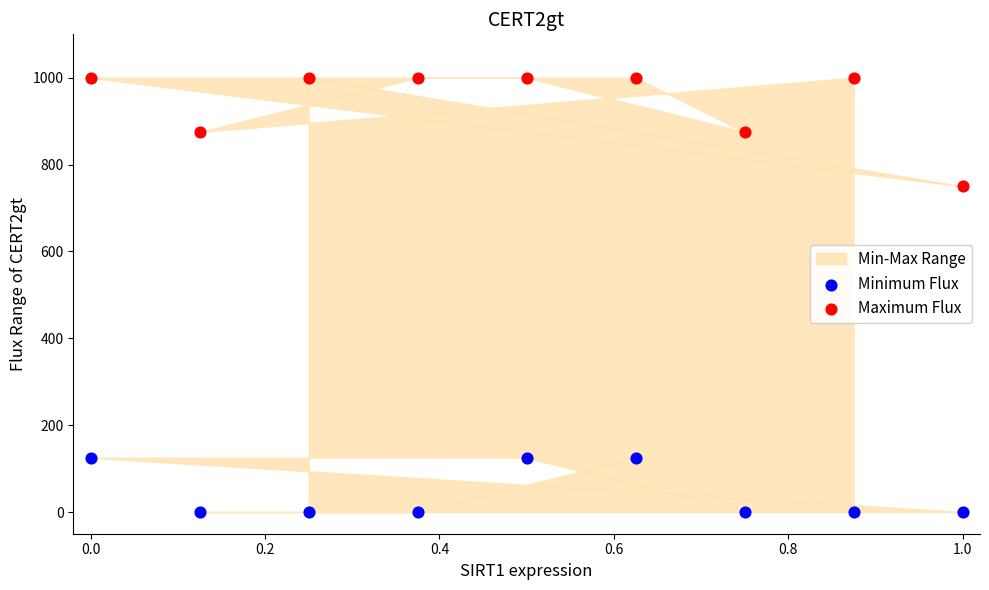

Which series has the largest Y range (max minus min)?

Maximum Flux